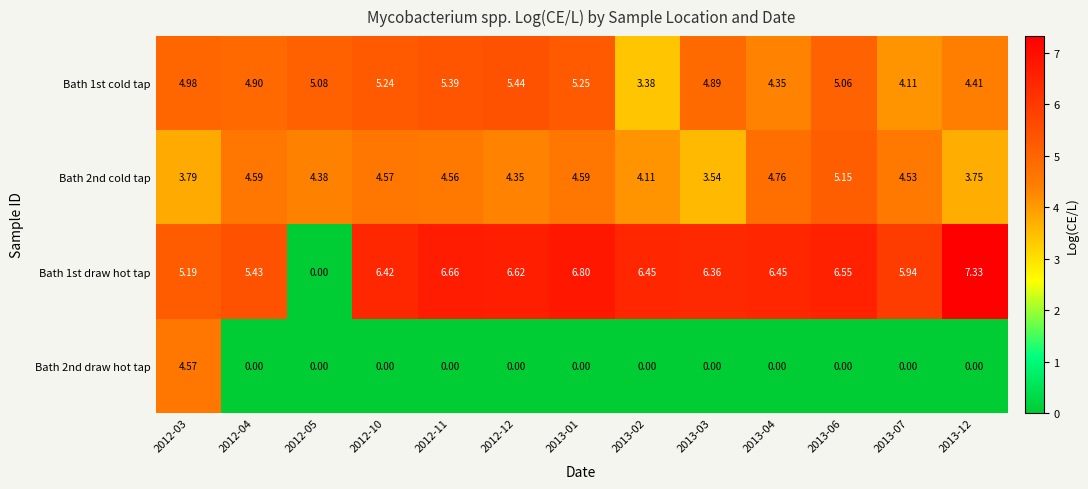

List the series in order of their peak value, highest first.

Bath 1st draw hot tap, Bath 1st cold tap, Bath 2nd cold tap, Bath 2nd draw hot tap